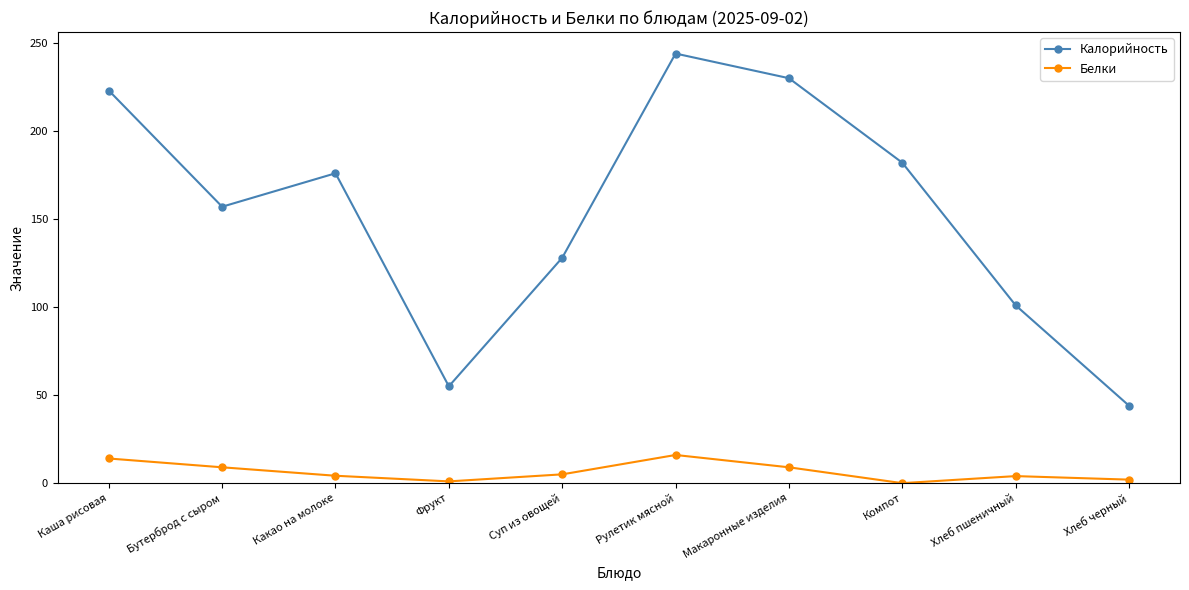

What value does the Белки series have at Каша рисовая?

14.0